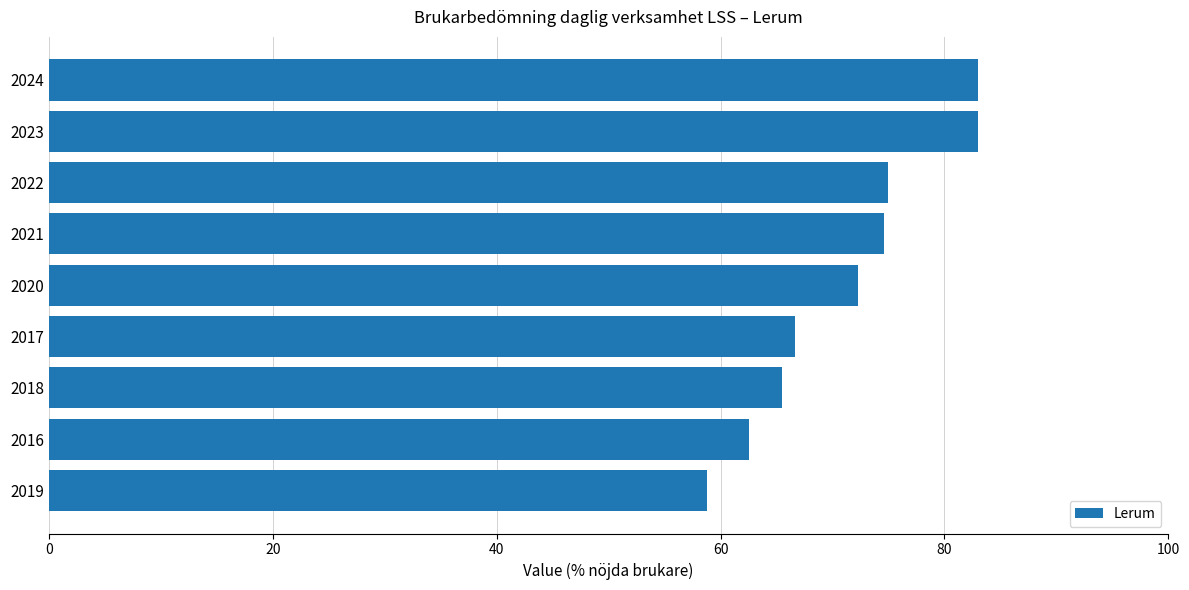

What is the sum of all values?

641.4